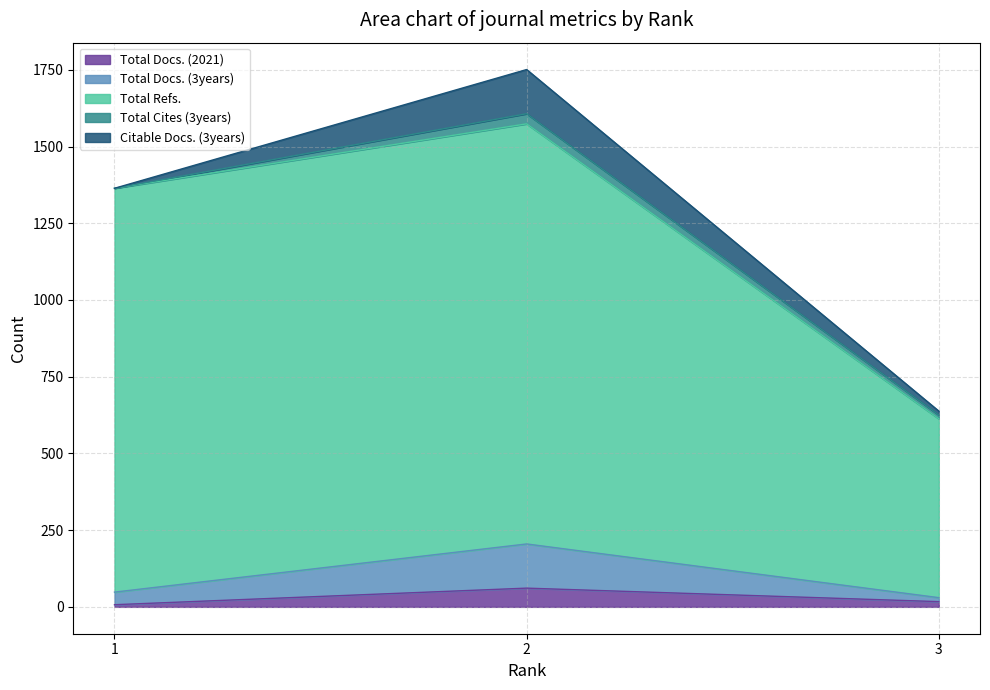

What are all the series names shown in the legend?

Total Docs. (2021), Total Docs. (3years), Total Refs., Total Cites (3years), Citable Docs. (3years)